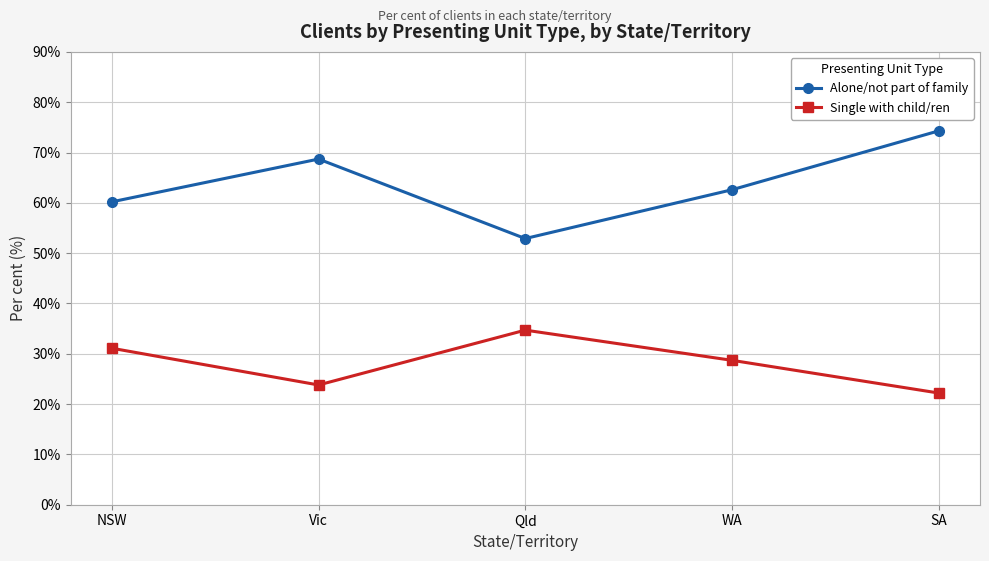

True or false: Alone/not part of family has a value of 52.9 at Qld.

True